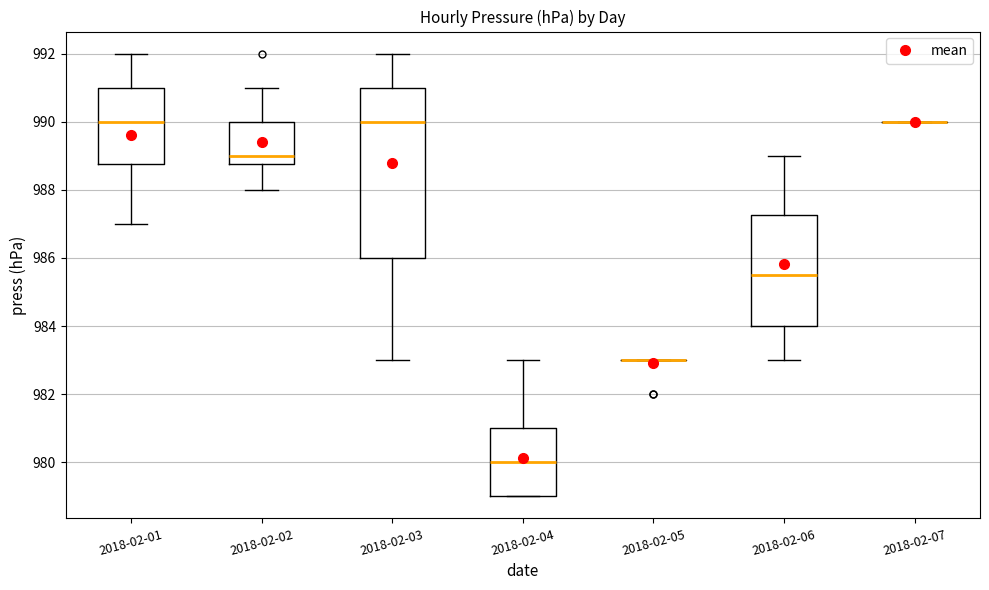

Reading left to right, read every box against the y-axis: the position of its median line, the range the box covers, and the ends of its whiskers. The values are not printed on the chart, so give them approximately, as read against the axis.

2018-02-01: median 990.0, box 988.8 to 991.0, whiskers 987.0 to 992.0
2018-02-02: median 989.0, box 988.8 to 990.0, whiskers 988.0 to 991.0
2018-02-03: median 990.0, box 986.0 to 991.0, whiskers 983.0 to 992.0
2018-02-04: median 980.0, box 979.0 to 981.0, whiskers 979.0 to 983.0
2018-02-05: box collapsed to a line at 983.0, whiskers 983.0 to 983.0
2018-02-06: median 985.6, box 984.0 to 987.2, whiskers 983.0 to 989.0
2018-02-07: box collapsed to a line at 990.0, whiskers 990.0 to 990.0